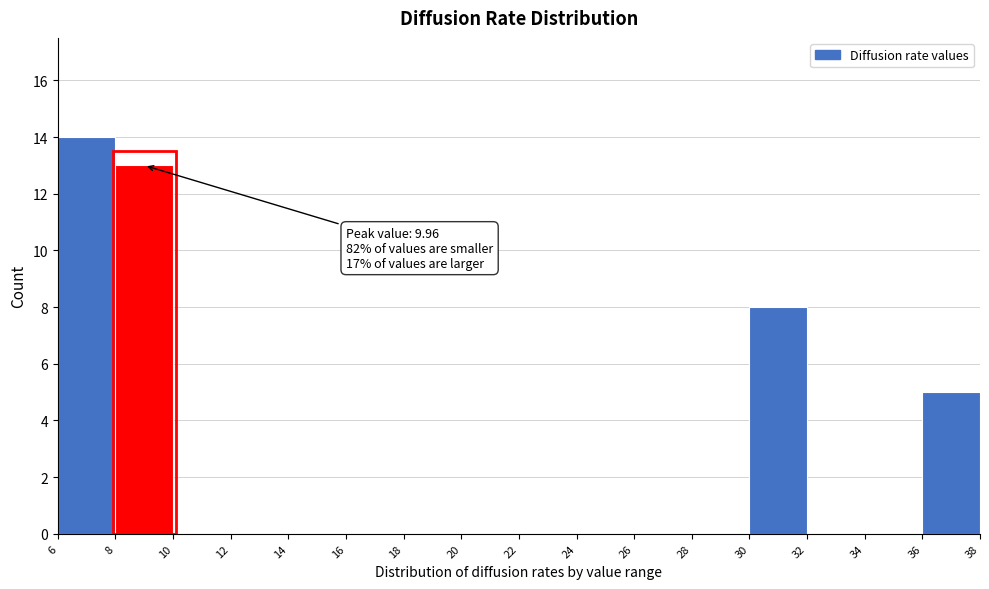

Which range on the x-axis has the tallest bar?

6 to 8